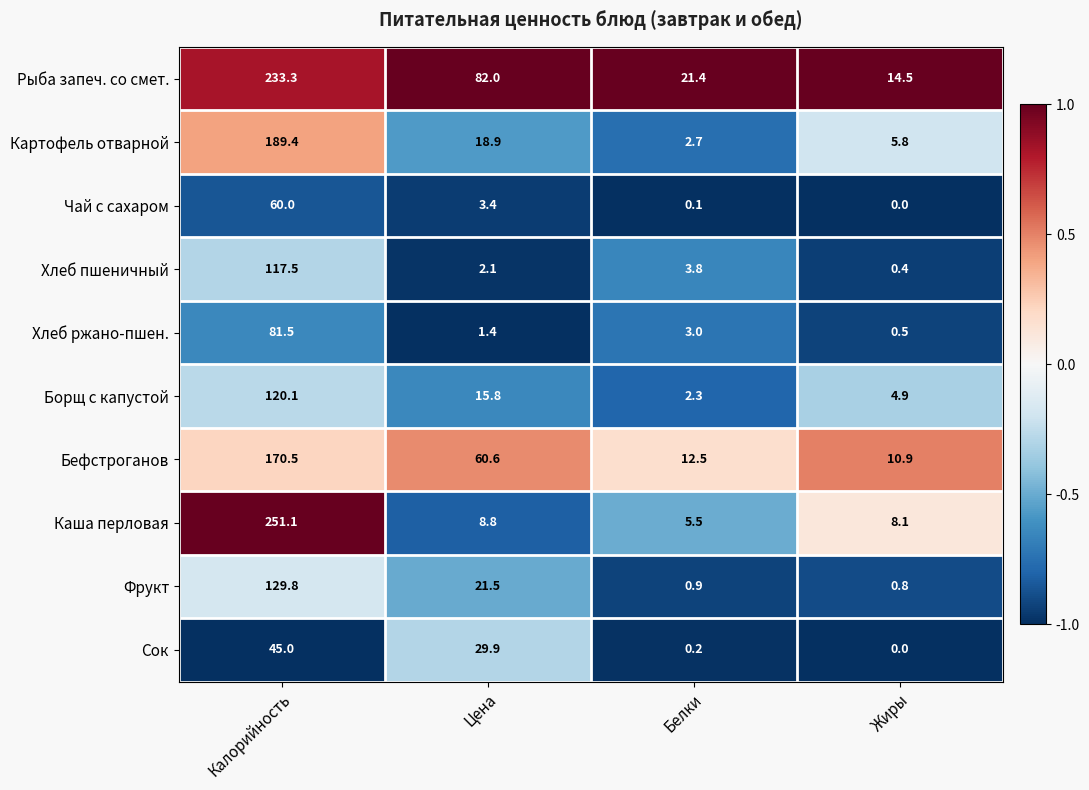

The Бефстроганов series shows 10.9 at Жиры. True or false?

True